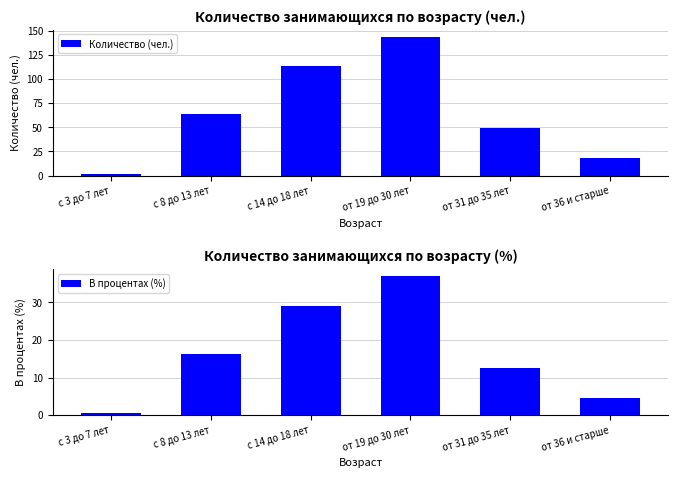

The value of В процентах (%) at от 31 до 35 лет is 12.5. True or false?

True